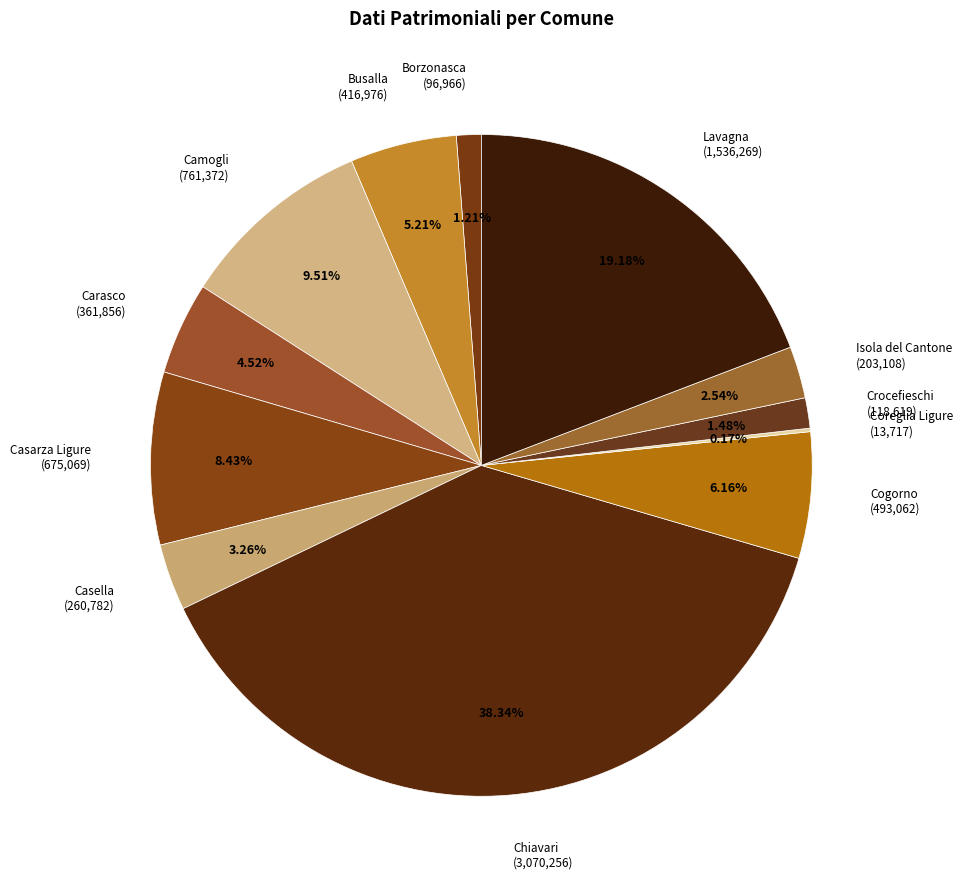

Combined, what portion of the pie is Crocefieschi and Casarza Ligure?

9.9%